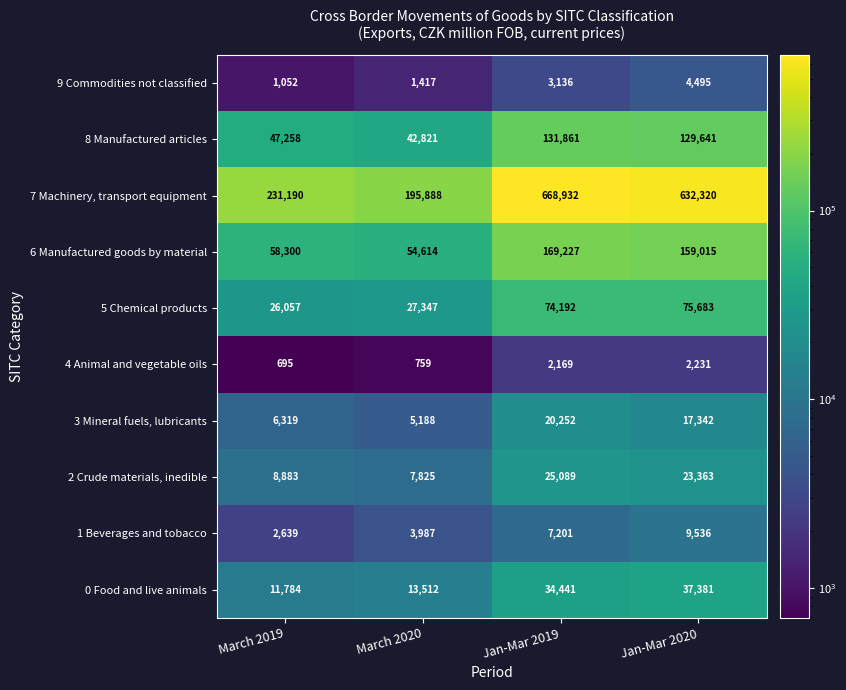

List the series in order of their peak value, highest first.

7 Machinery, transport equipment, 6 Manufactured goods by material, 8 Manufactured articles, 5 Chemical products, 0 Food and live animals, 2 Crude materials, inedible, 3 Mineral fuels, lubricants, 1 Beverages and tobacco, 9 Commodities not classified, 4 Animal and vegetable oils